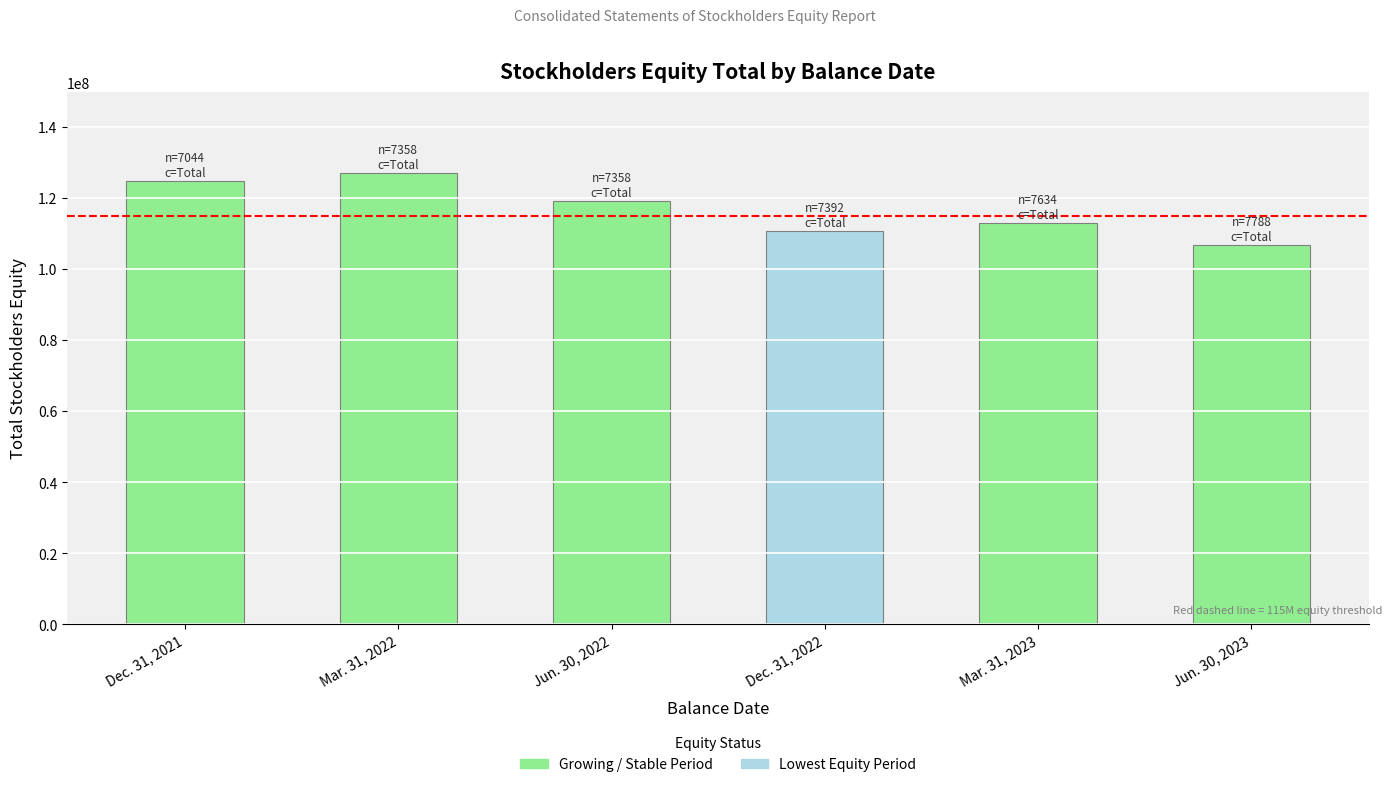

Where does the data first go above 119179708?

Dec. 31, 2021